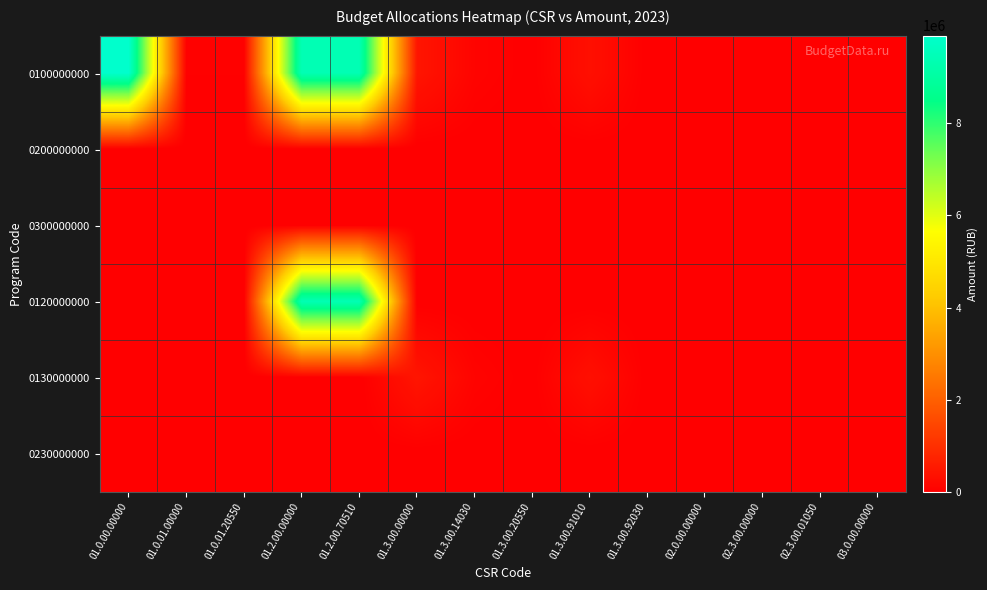

At how many categories does at least one series exceed 9279229?

3